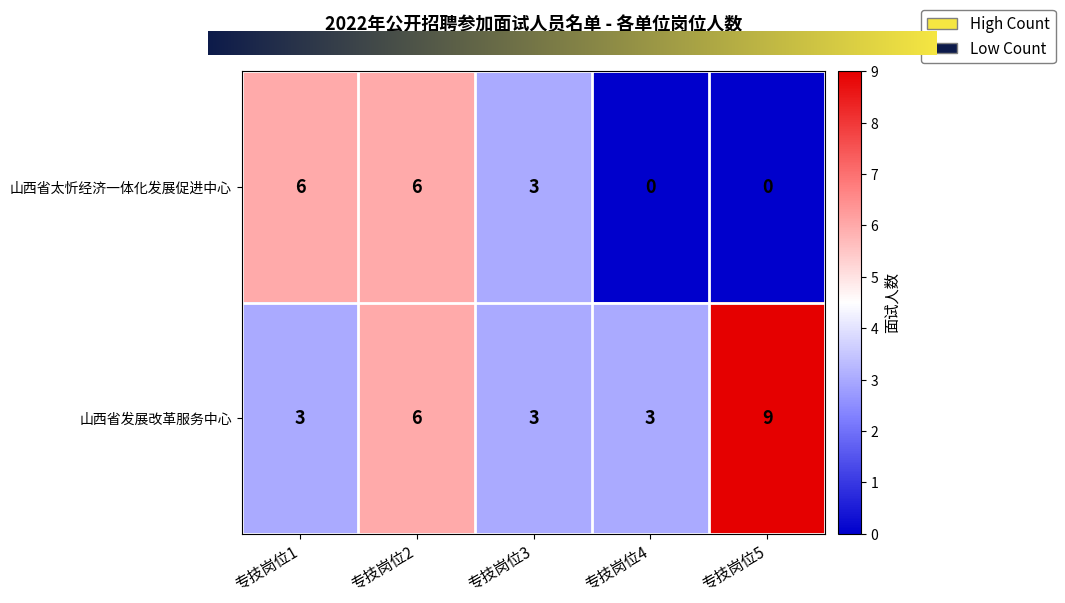

Reading right to left, extract all data points from this chart.

山西省太忻经济一体化发展促进中心: 专技岗位5=0	专技岗位4=0	专技岗位3=3	专技岗位2=6	专技岗位1=6
山西省发展改革服务中心: 专技岗位5=9	专技岗位4=3	专技岗位3=3	专技岗位2=6	专技岗位1=3